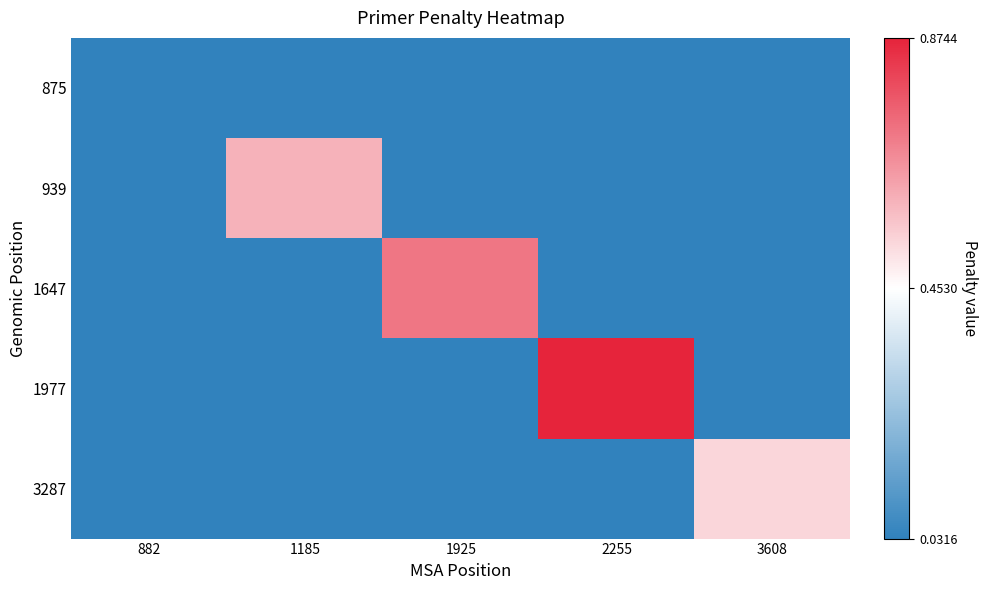

Reading left to right, transcribe all the data shown in this chart.

875: 882=0.0	1185=0.0	1925=0.0	2255=0.0	3608=0.0
939: 882=0.0	1185=0.6	1925=0.0	2255=0.0	3608=0.0
1647: 882=0.0	1185=0.0	1925=0.7	2255=0.0	3608=0.0
1977: 882=0.0	1185=0.0	1925=0.0	2255=0.9	3608=0.0
3287: 882=0.0	1185=0.0	1925=0.0	2255=0.0	3608=0.5